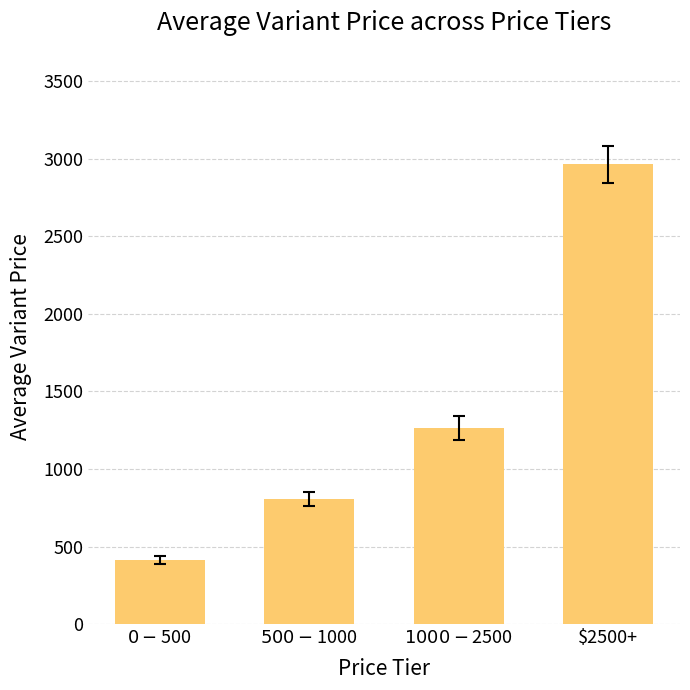

List the labels in order of value, largest first.

$2500+, $1000-$2500, $500-$1000, $0-$500